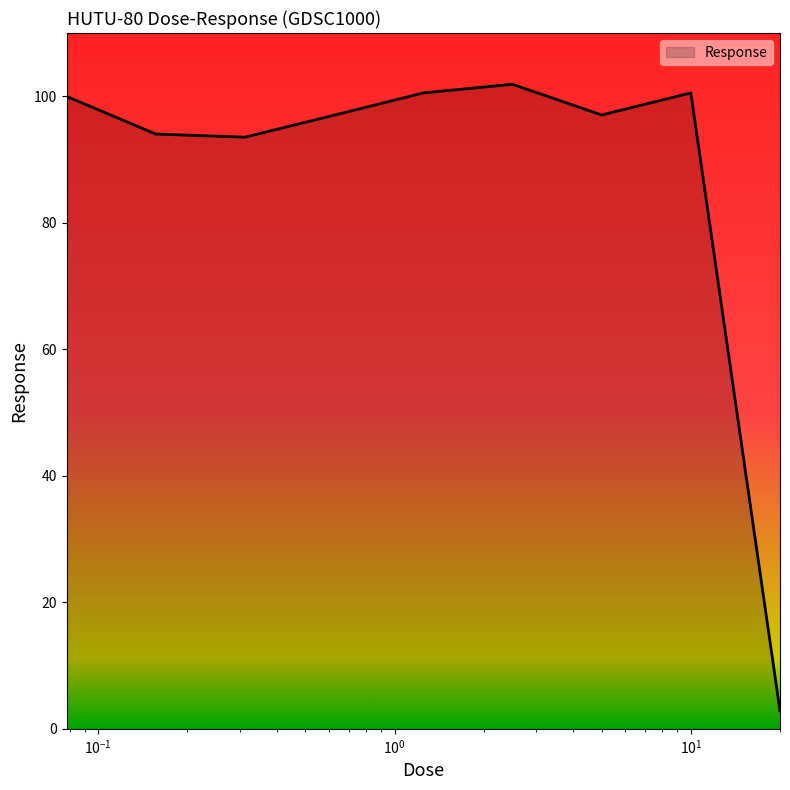

What is the greatest value displayed?

101.9